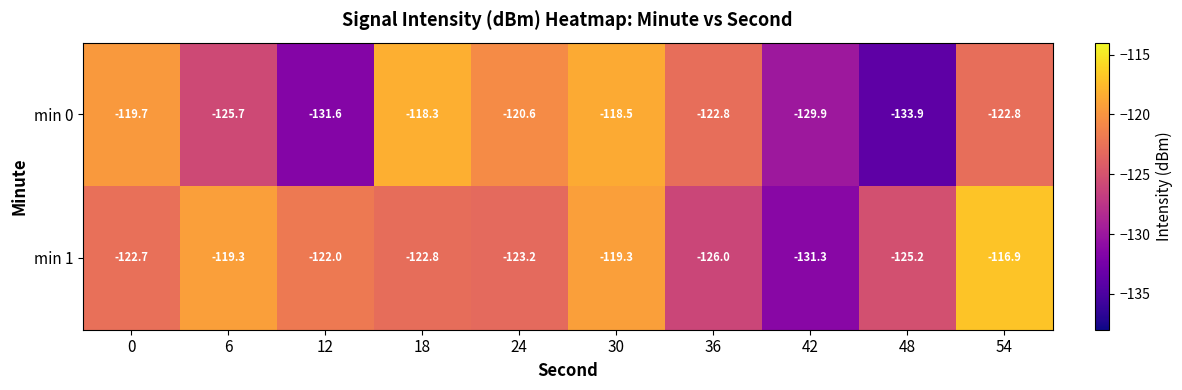

What is the average value of the min 0 series?

-124.4